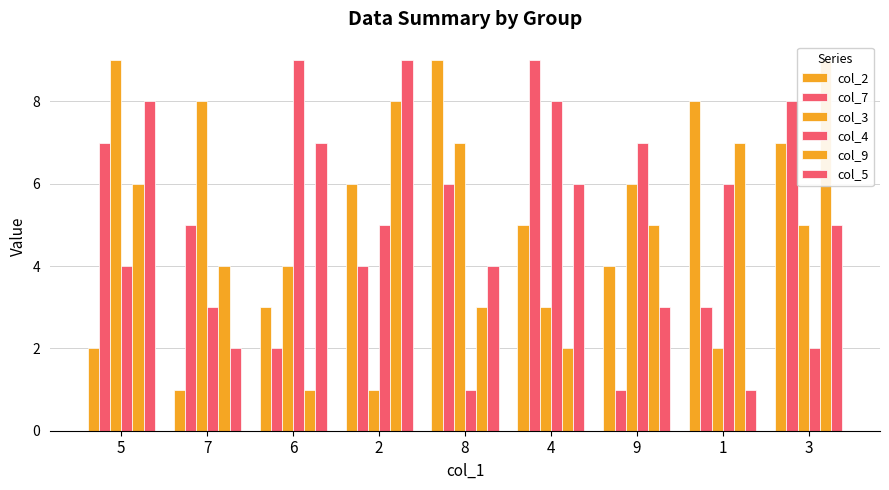

What is the difference between the maximum and minimum values in the col_9 series?

8